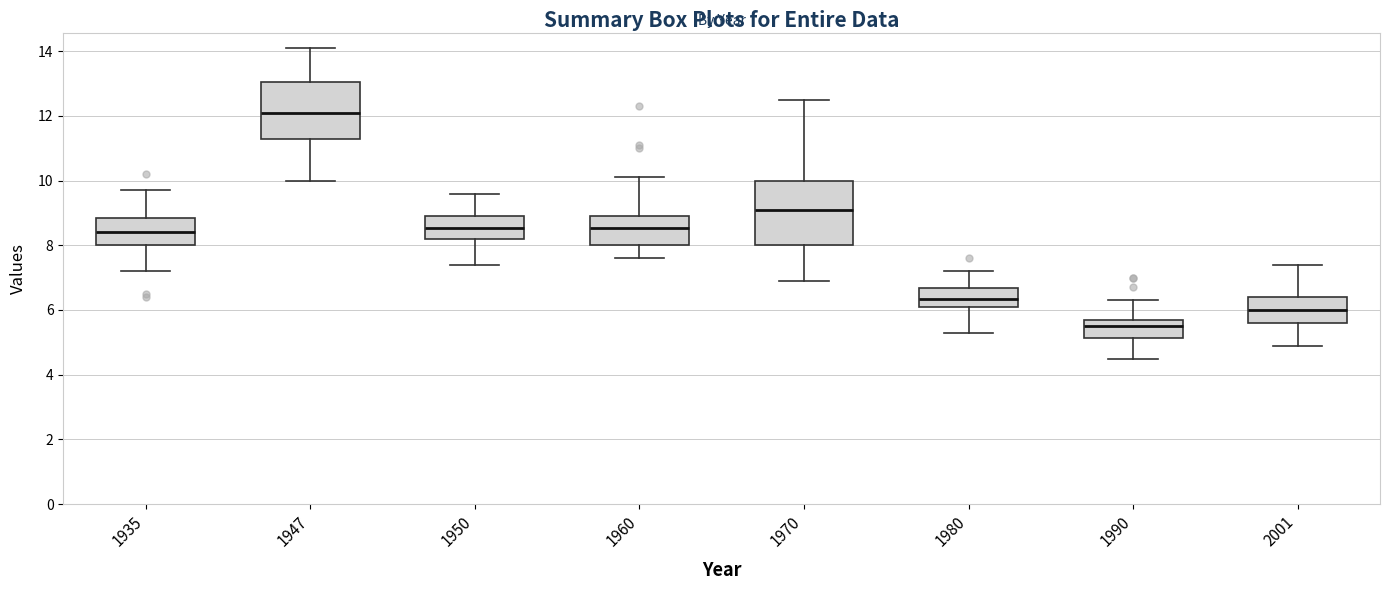

Where does the median line of the box at x = 1990 sit on the y-axis? The values are not printed on the chart, so give them approximately, as read against the axis.

5.6